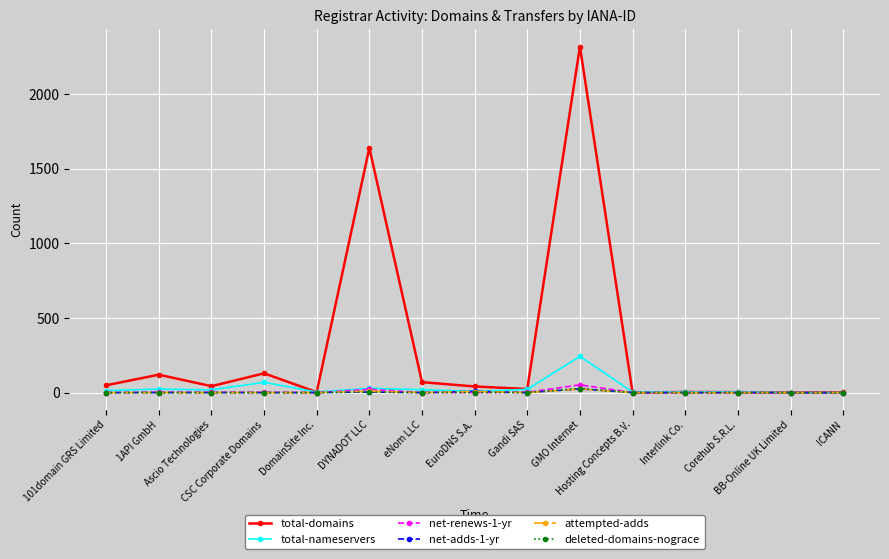

What is the label of the 14th point from the left?

BB-Online UK Limited